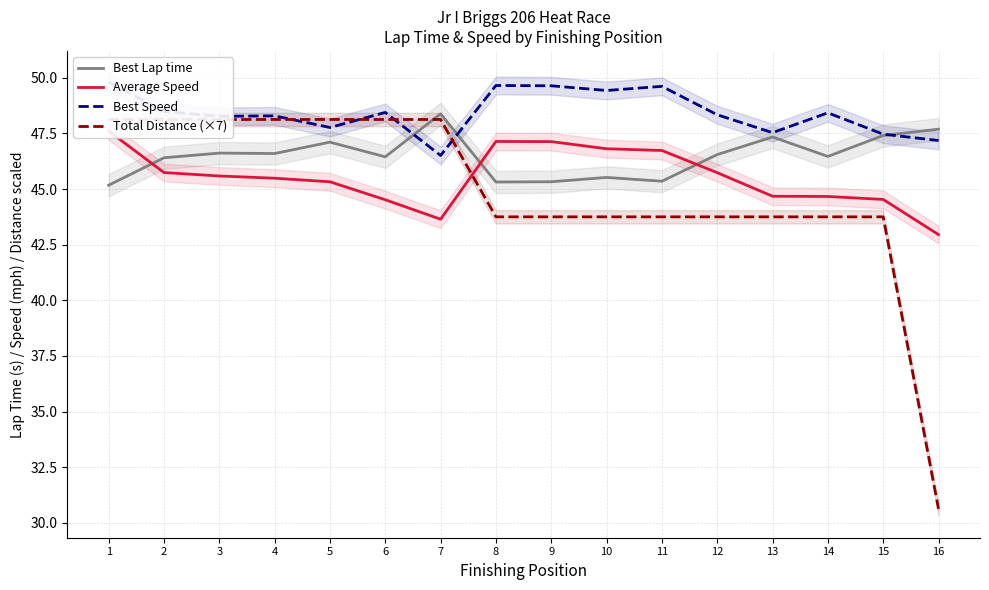

What is the spread (max minus min) of values at 14?

4.7